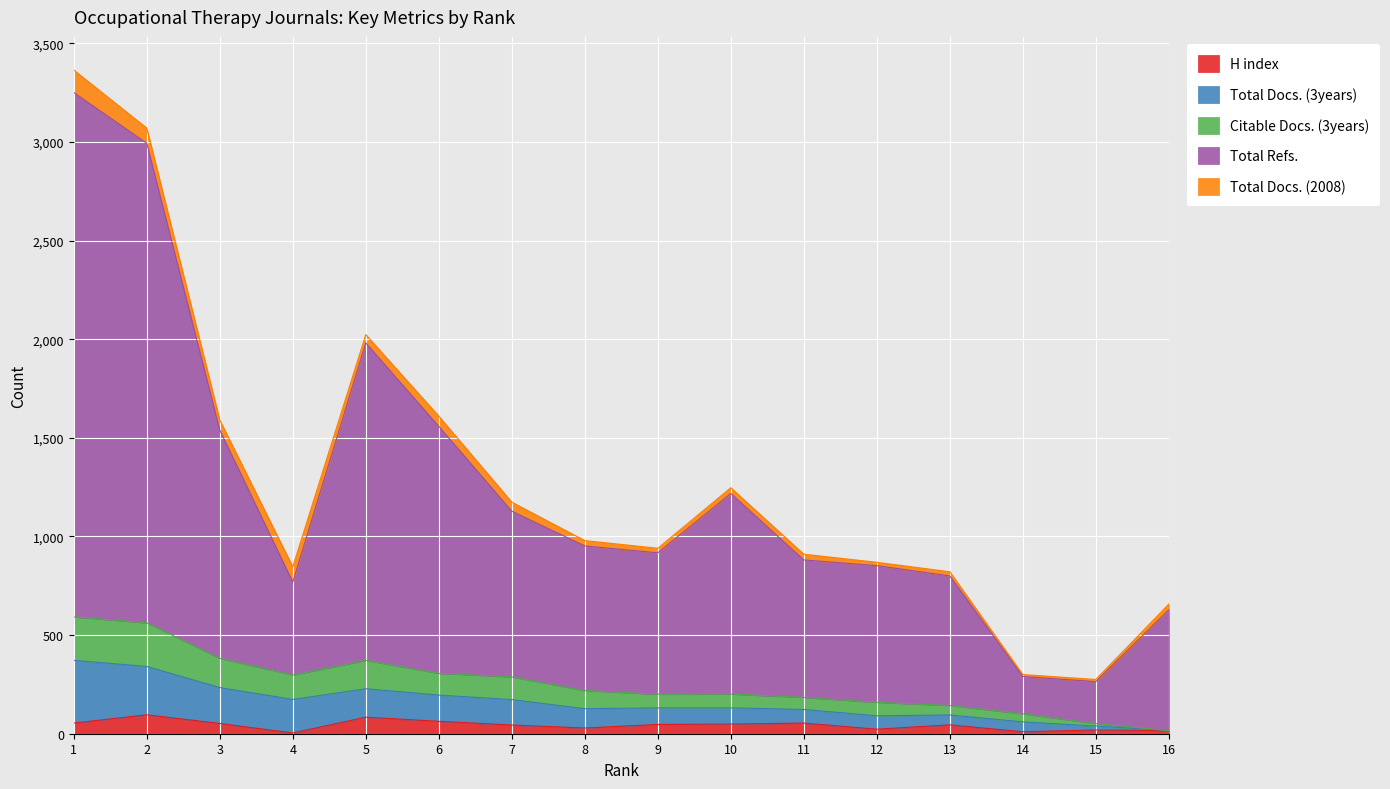

What are all the series names shown in the legend?

H index, Total Docs. (3years), Citable Docs. (3years), Total Refs., Total Docs. (2008)